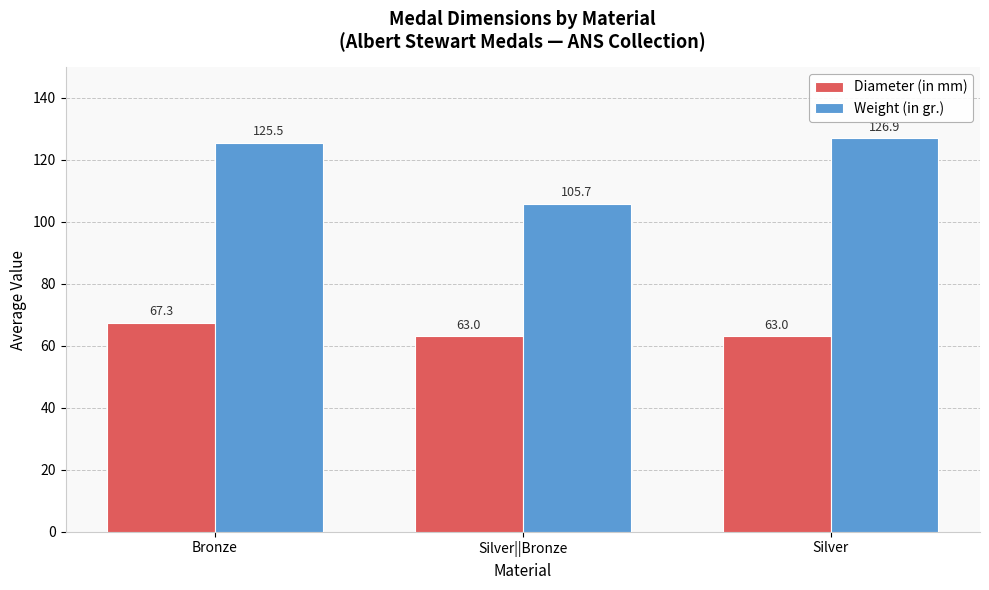

Reading right to left, what are all the values shown in this chart?

Diameter (in mm): Silver=63.0	Silver||Bronze=63.0	Bronze=67.3
Weight (in gr.): Silver=126.9	Silver||Bronze=105.7	Bronze=125.5